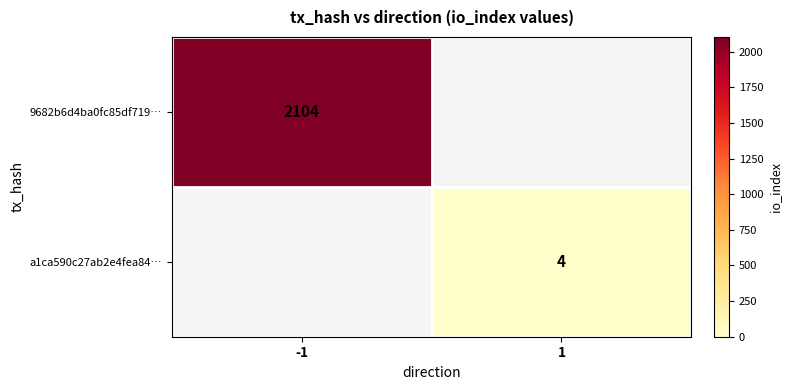

The value of 9682b6d4ba0fc85df719… at -1 is 704. True or false?

False